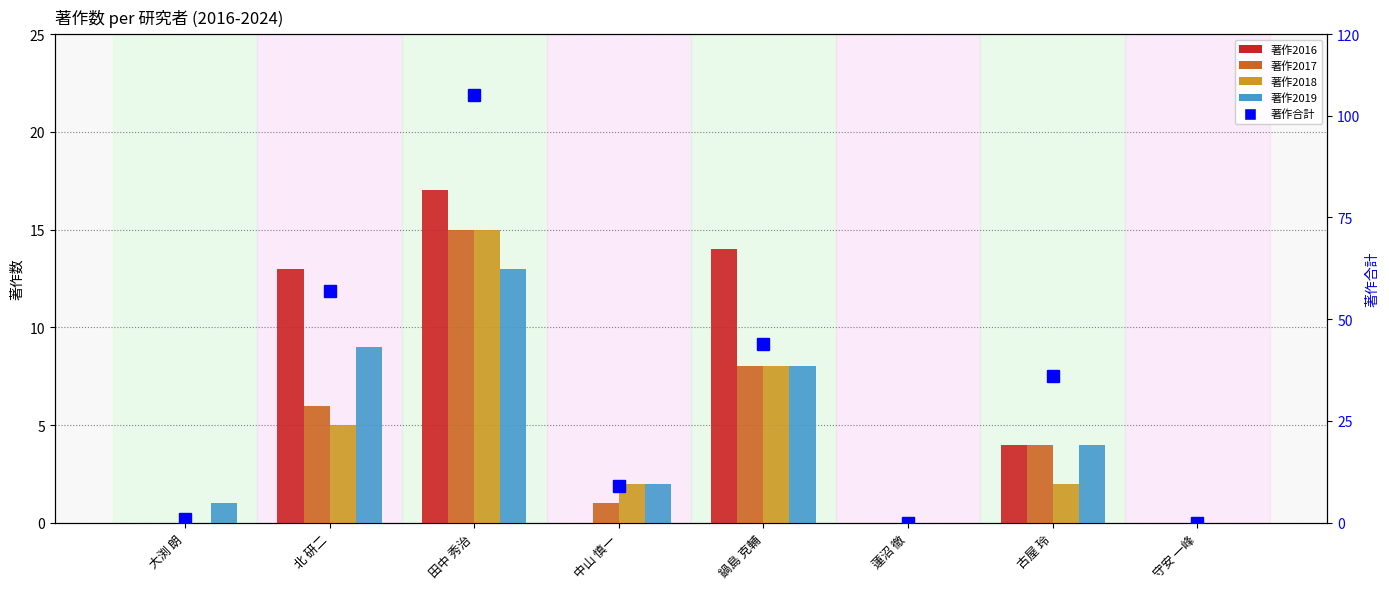

Which series has the largest total across all categories?

著作合計